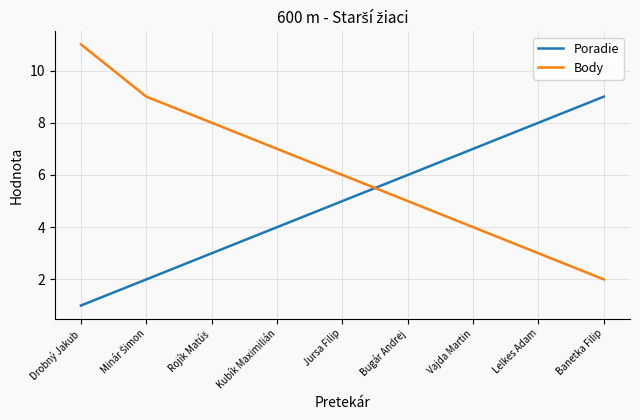

Which series has the largest range (max minus min)?

Body